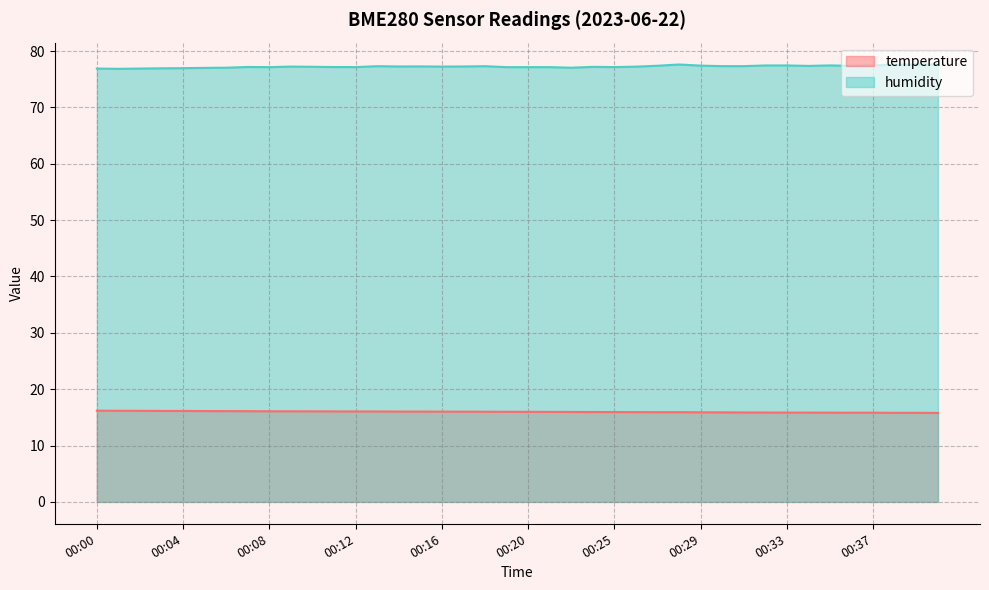

Reading right to left, extract all data points from this chart.

temperature: 00:40=15.8	00:39=15.8	00:38=15.8	00:37=15.8	00:36=15.8	00:35=15.8	00:34=15.8	00:33=15.8	00:32=15.9	00:31=15.9	00:30=15.9	00:29=15.9	00:28=15.9	00:27=15.9	00:26=15.9	00:25=15.9	00:24=15.9	00:23=16.0	00:21=16.0	00:20=16.0	00:19=16.0	00:18=16.0	00:17=16.0	00:16=16.0	00:15=16.0	00:14=16.0	00:13=16.1	00:12=16.1	00:11=16.1	00:10=16.1	00:09=16.1	00:08=16.1	00:07=16.1	00:06=16.1	00:05=16.1	00:04=16.1	00:03=16.1	00:02=16.2	00:01=16.2	00:00=16.2
humidity: 00:40=77.6	00:39=77.6	00:38=77.6	00:37=77.5	00:36=77.4	00:35=77.5	00:34=77.4	00:33=77.5	00:32=77.5	00:31=77.3	00:30=77.3	00:29=77.4	00:28=77.6	00:27=77.4	00:26=77.2	00:25=77.2	00:24=77.2	00:23=77.0	00:21=77.2	00:20=77.2	00:19=77.2	00:18=77.3	00:17=77.3	00:16=77.2	00:15=77.3	00:14=77.3	00:13=77.3	00:12=77.2	00:11=77.2	00:10=77.2	00:09=77.2	00:08=77.2	00:07=77.2	00:06=77.0	00:05=77.0	00:04=77.0	00:03=76.9	00:02=76.9	00:01=76.8	00:00=76.9